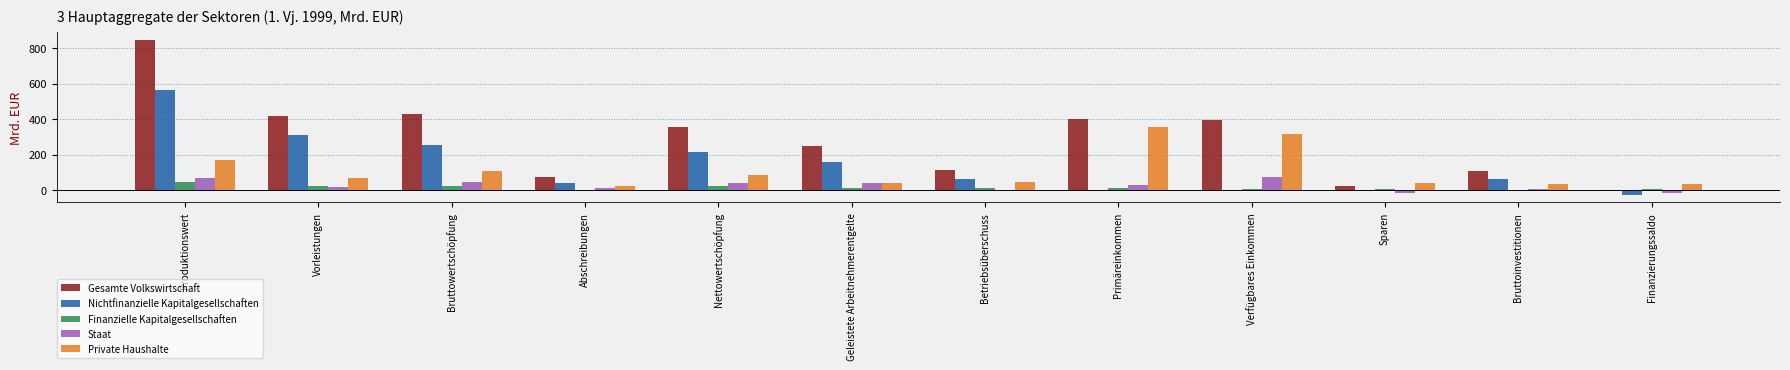

At which category is the sum across all series the highest?

Produktionswert